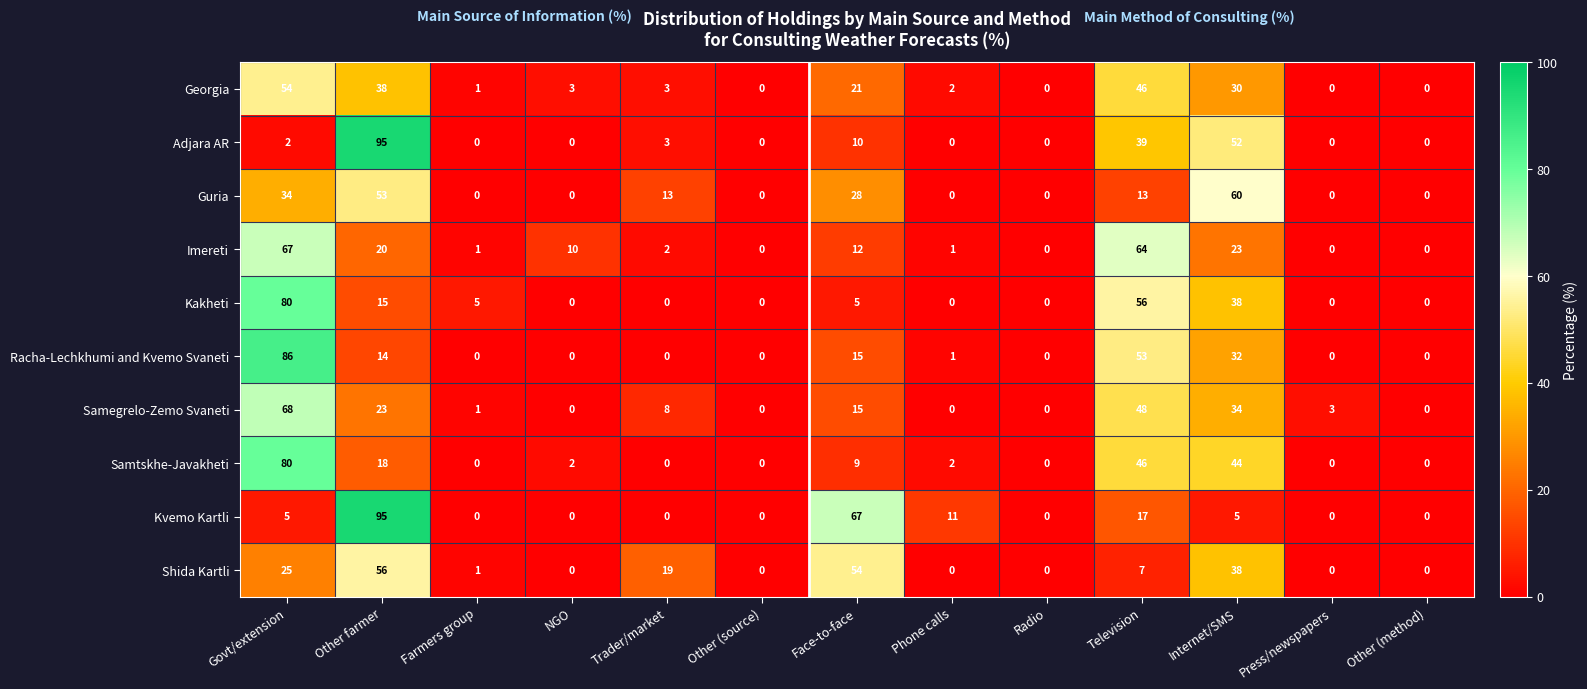

What is the difference between the Shida Kartli values at Trader/market and Other (source)?

19